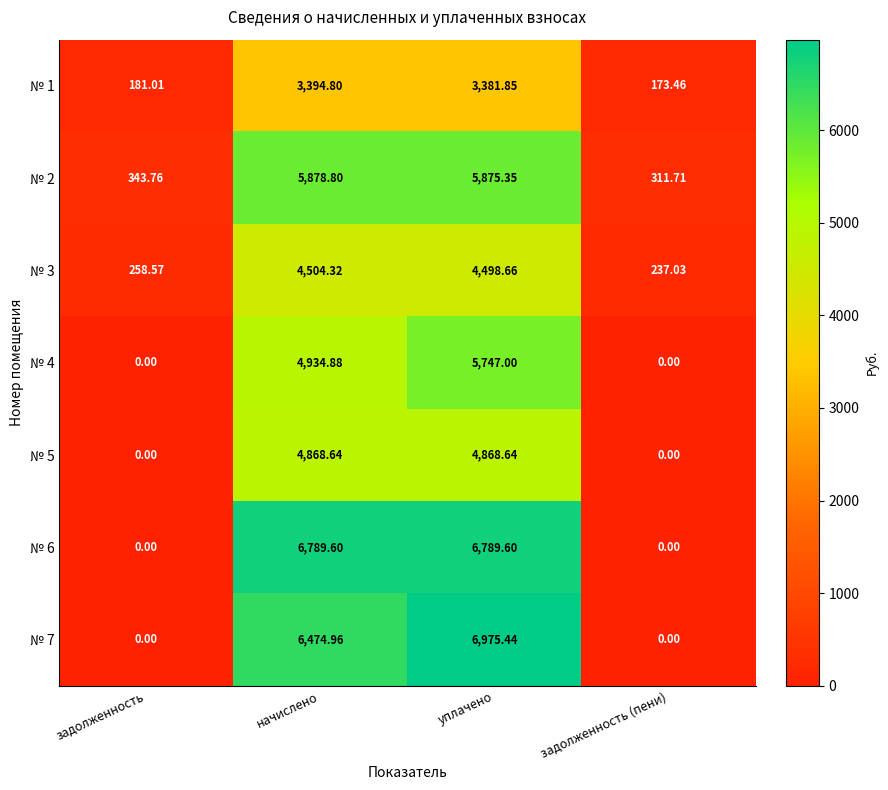

At which category is the sum across all series the highest?

уплачено